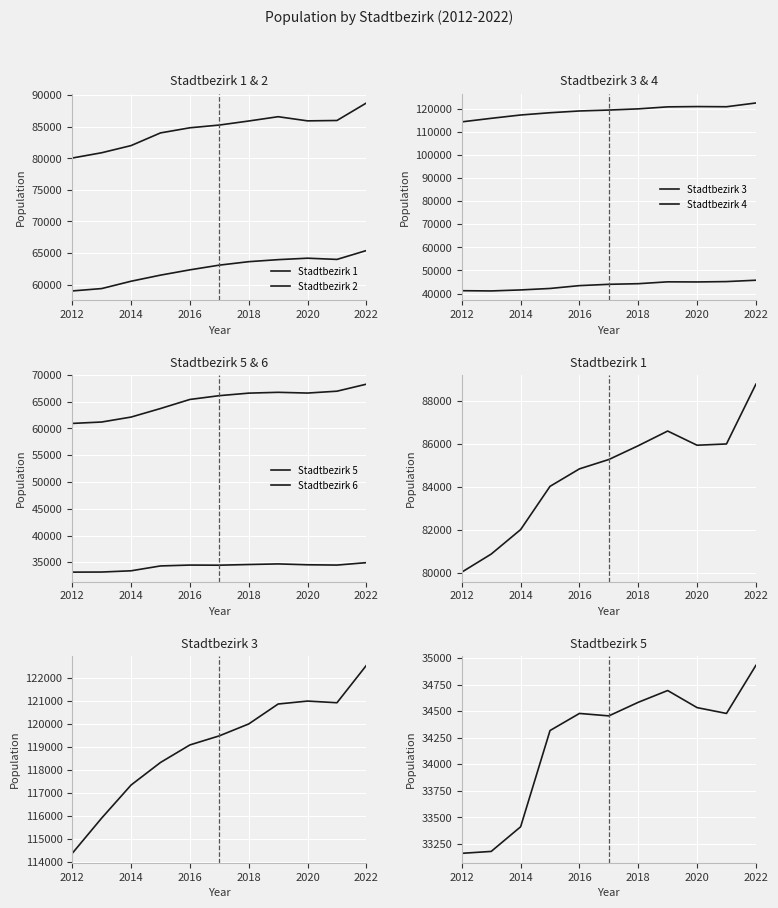

What is the difference between the highest and lowest values at 2012?

81209